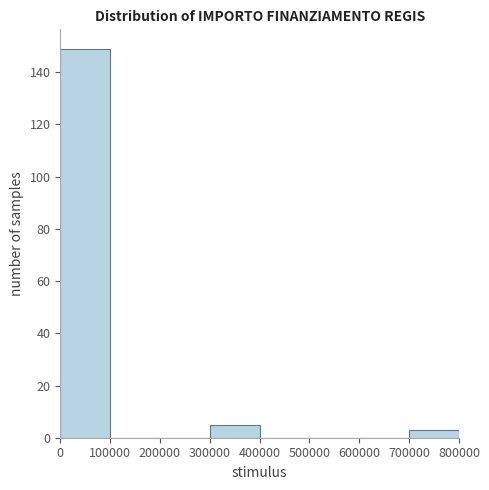

Reading left to right, list every bar in this chart as the range it spans on the x-axis followed by its height. The values are not printed on the chart, so give them approximately, as read against the axis.

0 to 100000: 150
100000 to 200000: 0
200000 to 300000: 0
300000 to 400000: 6
400000 to 500000: 0
500000 to 600000: 0
600000 to 700000: 0
700000 to 800000: 4